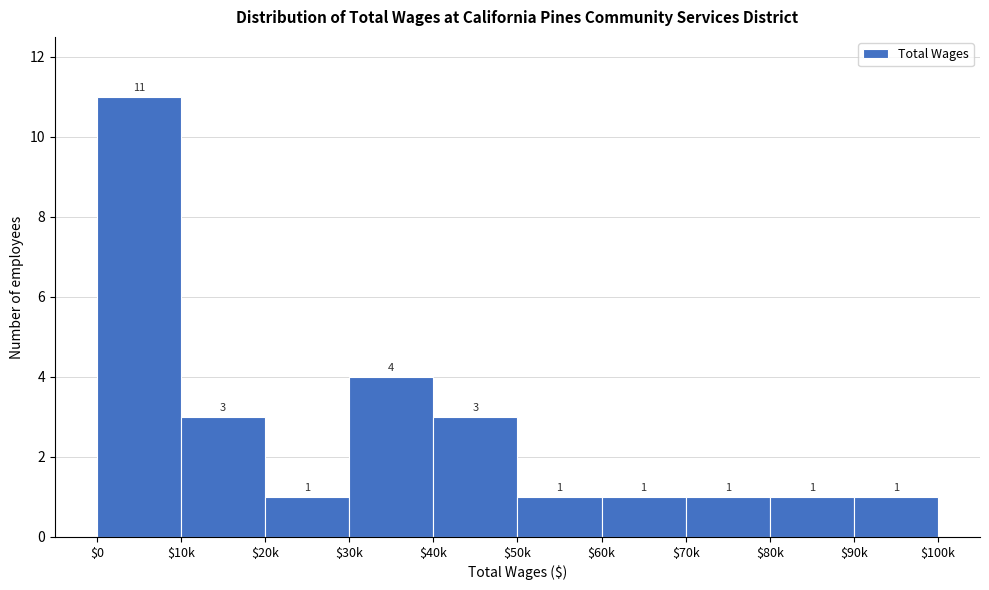

Reading left to right, what are all the values shown in this chart?

11	3	1	4	3	1	1	1	1	1